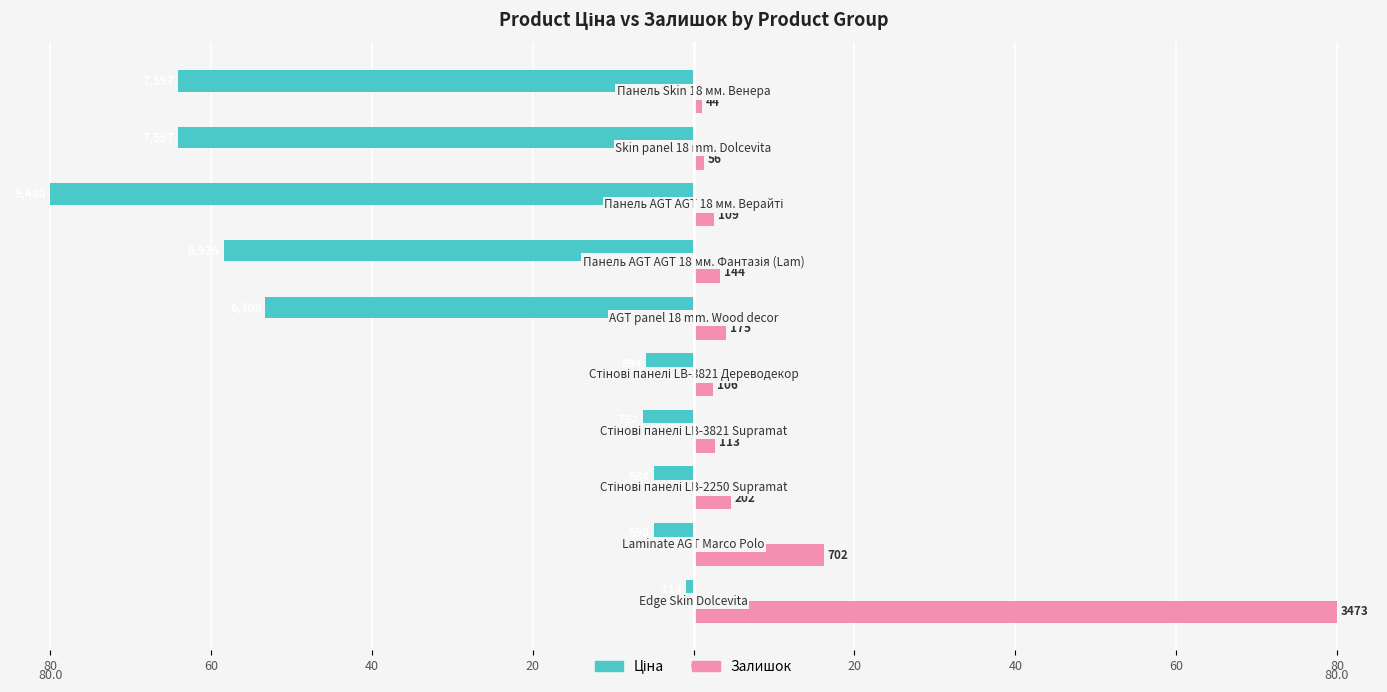

How many bars are there in each group?

2